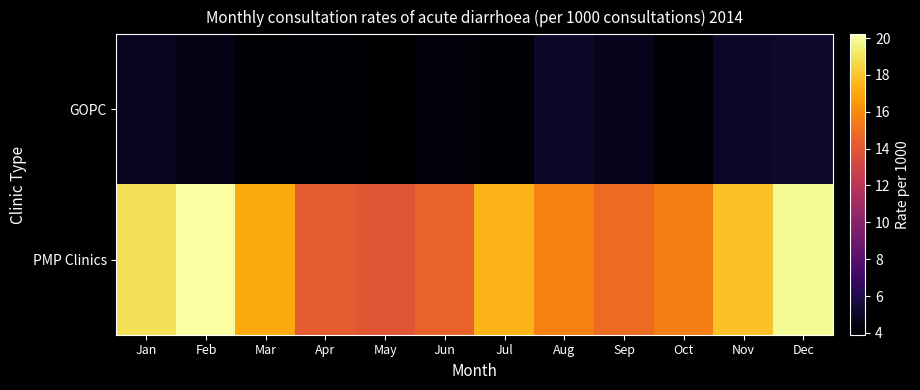

Which series changed the most between May and Aug?

PMP Clinics